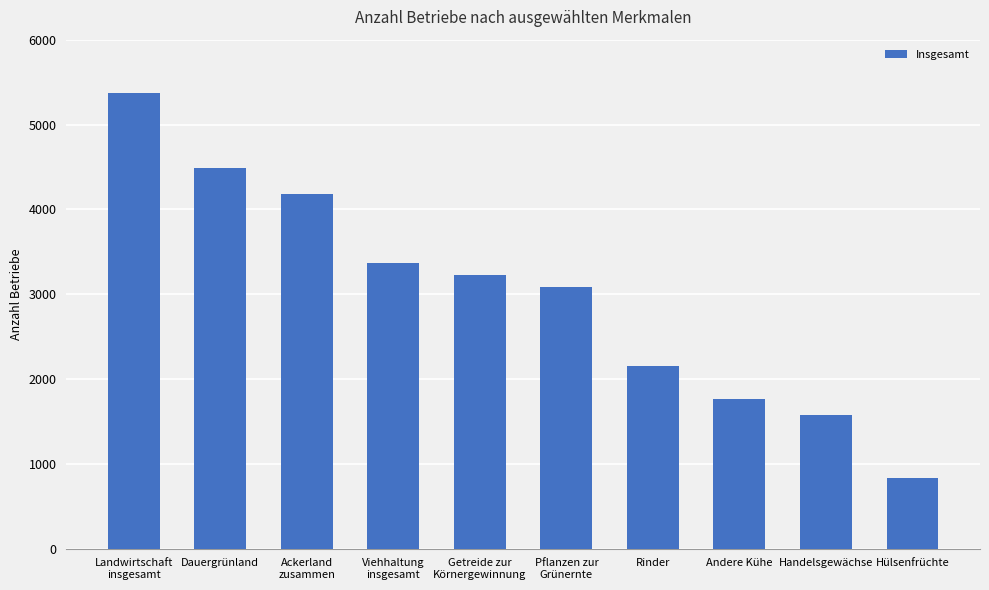

List the labels in order of value, largest first.

Landwirtschaft
insgesamt, Dauergrünland, Ackerland
zusammen, Viehhaltung
insgesamt, Getreide zur
Körnergewinnung, Pflanzen zur
Grünernte, Rinder, Andere Kühe, Handelsgewächse, Hülsenfrüchte